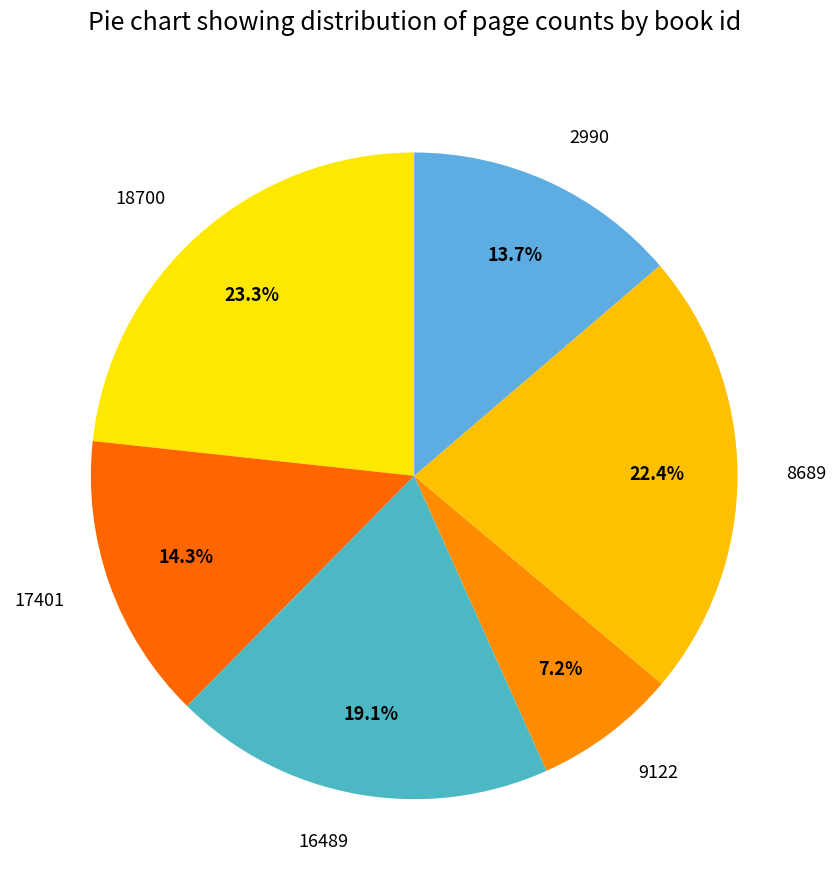

Rank the categories by value from lowest to highest.

9122, 2990, 17401, 16489, 8689, 18700